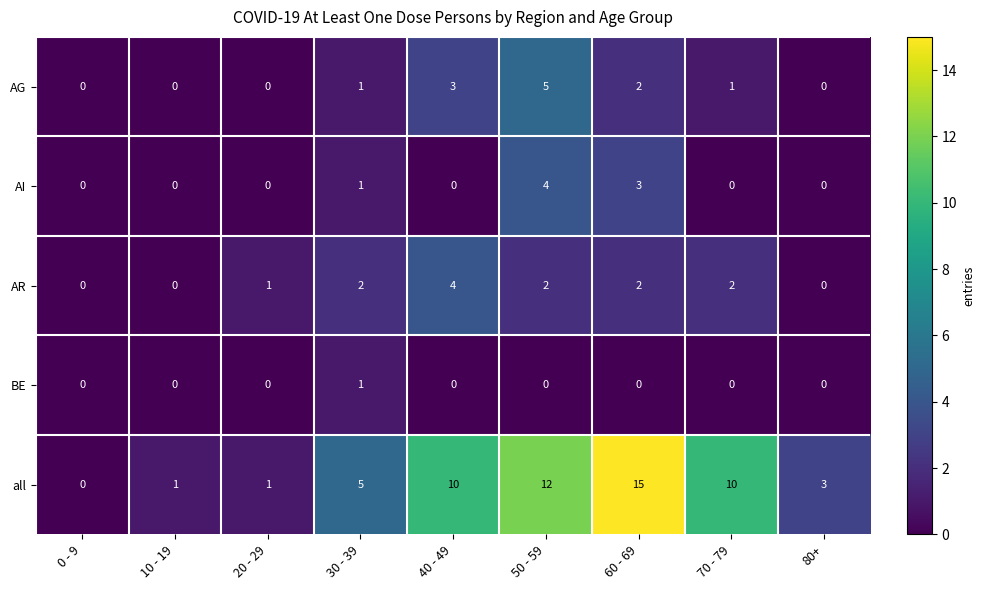

The AR series shows 3 at 60 - 69. True or false?

False